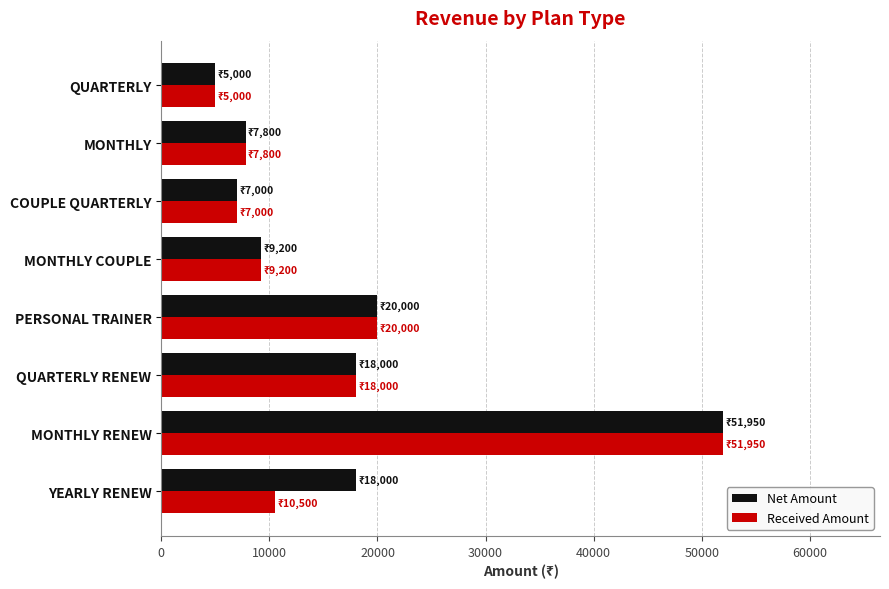

Is the value of Received Amount at COUPLE QUARTERLY greater than the value of Net Amount at MONTHLY COUPLE?

No